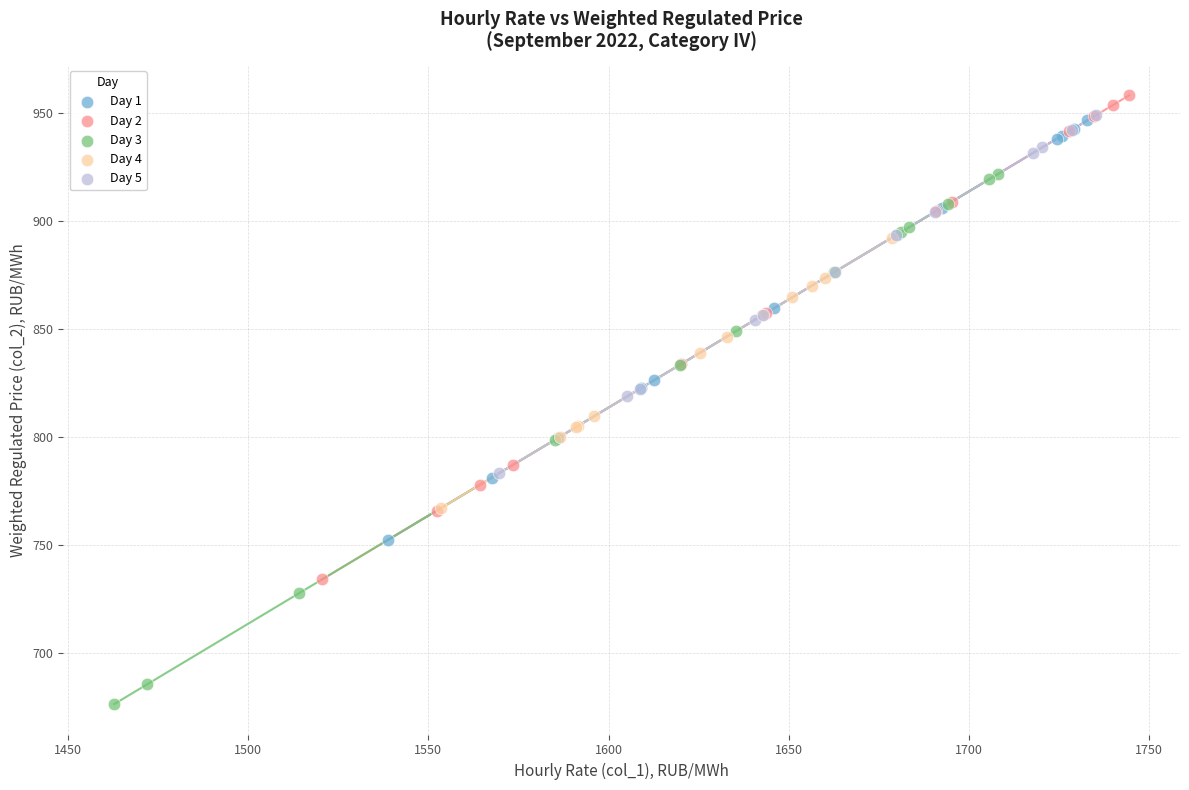

Which series has the largest Y range (max minus min)?

Day 3